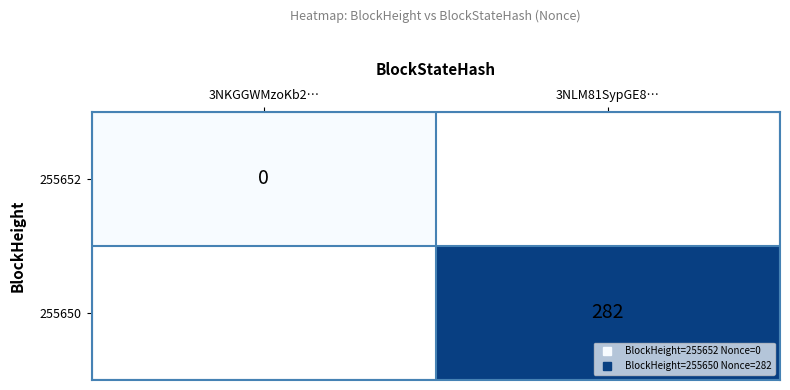

How many series are shown in this chart?

2